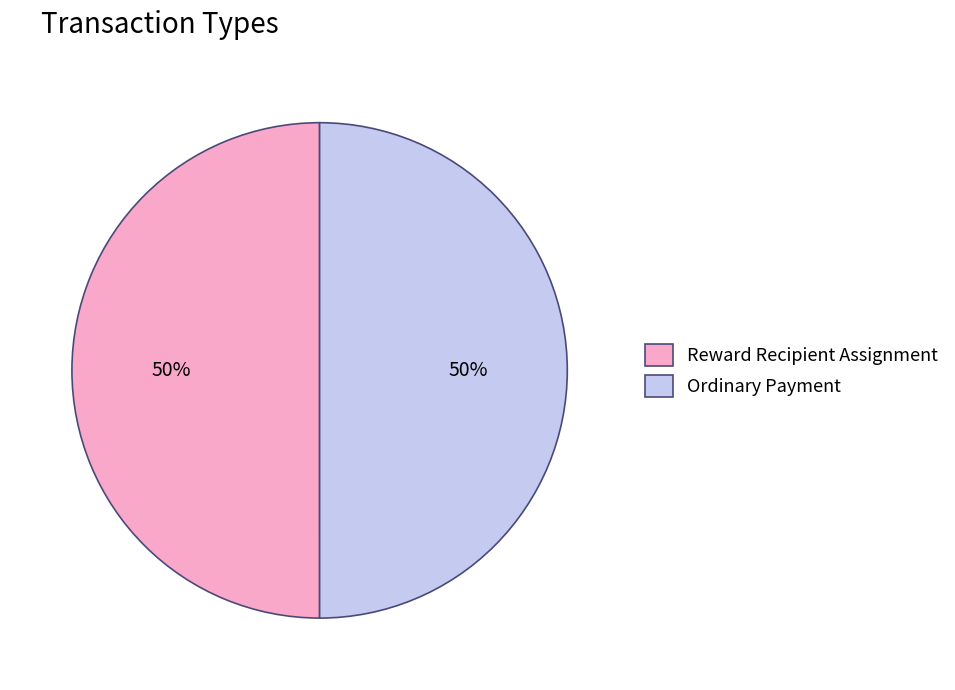

What percentage is the Ordinary Payment slice, to the nearest percent?

50%